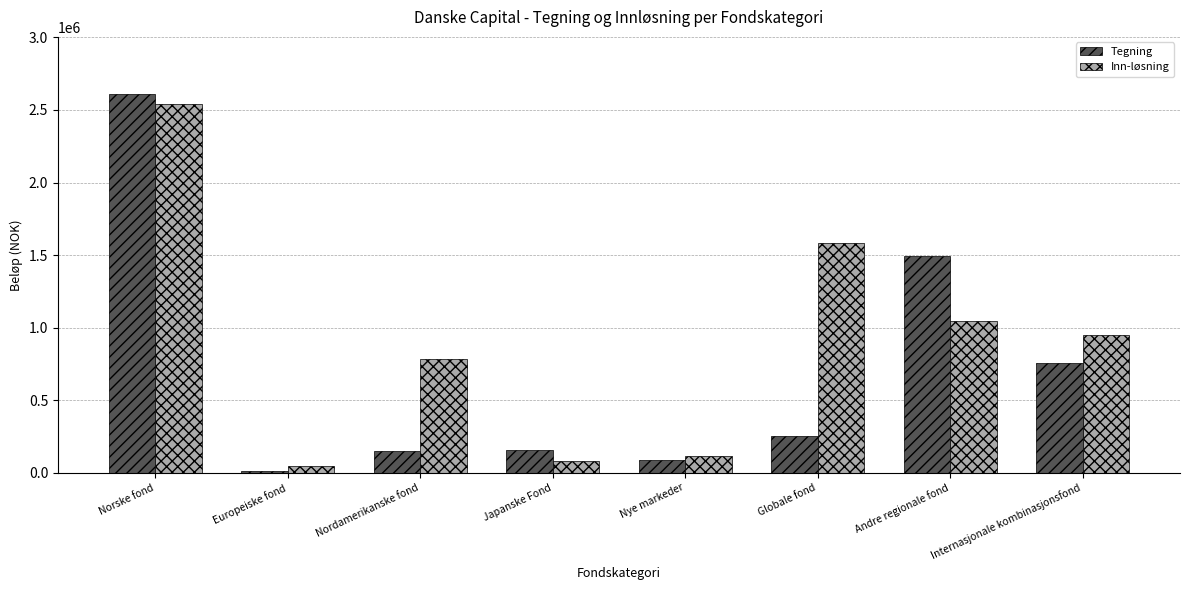

What position from the right is Nordamerikanske fond?

6